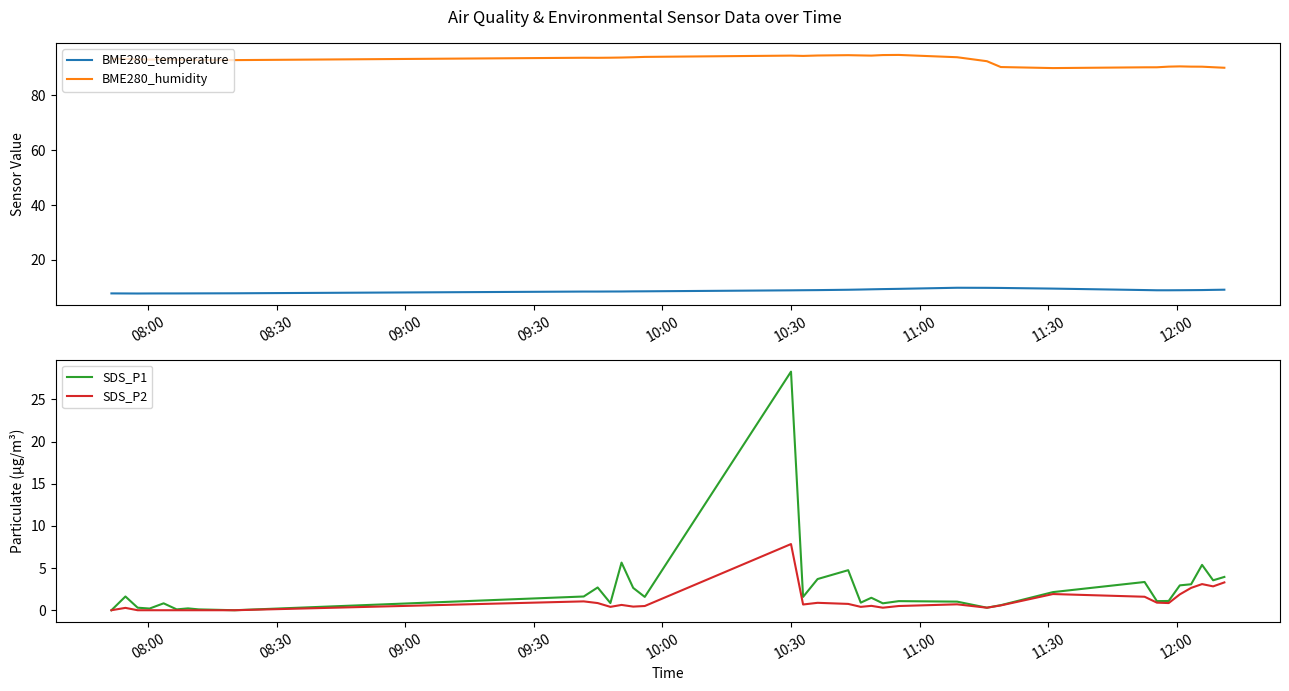

List the series in order of their peak value, highest first.

BME280_humidity, SDS_P1, BME280_temperature, SDS_P2